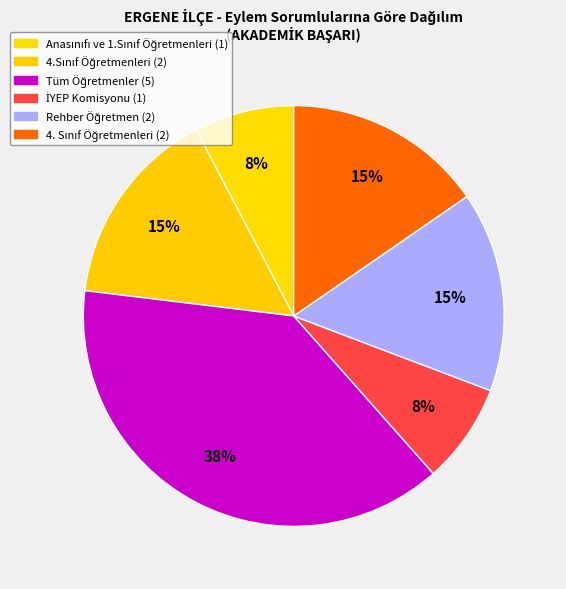

How many slices are in this pie chart?

6